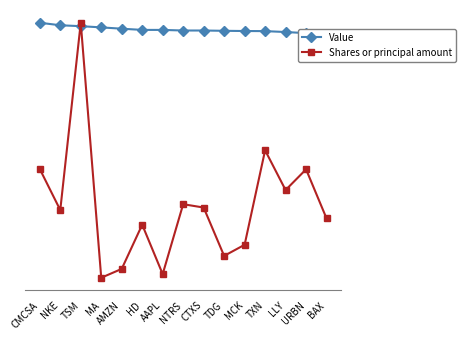

What is the approximate value of Value at MA?

98.2